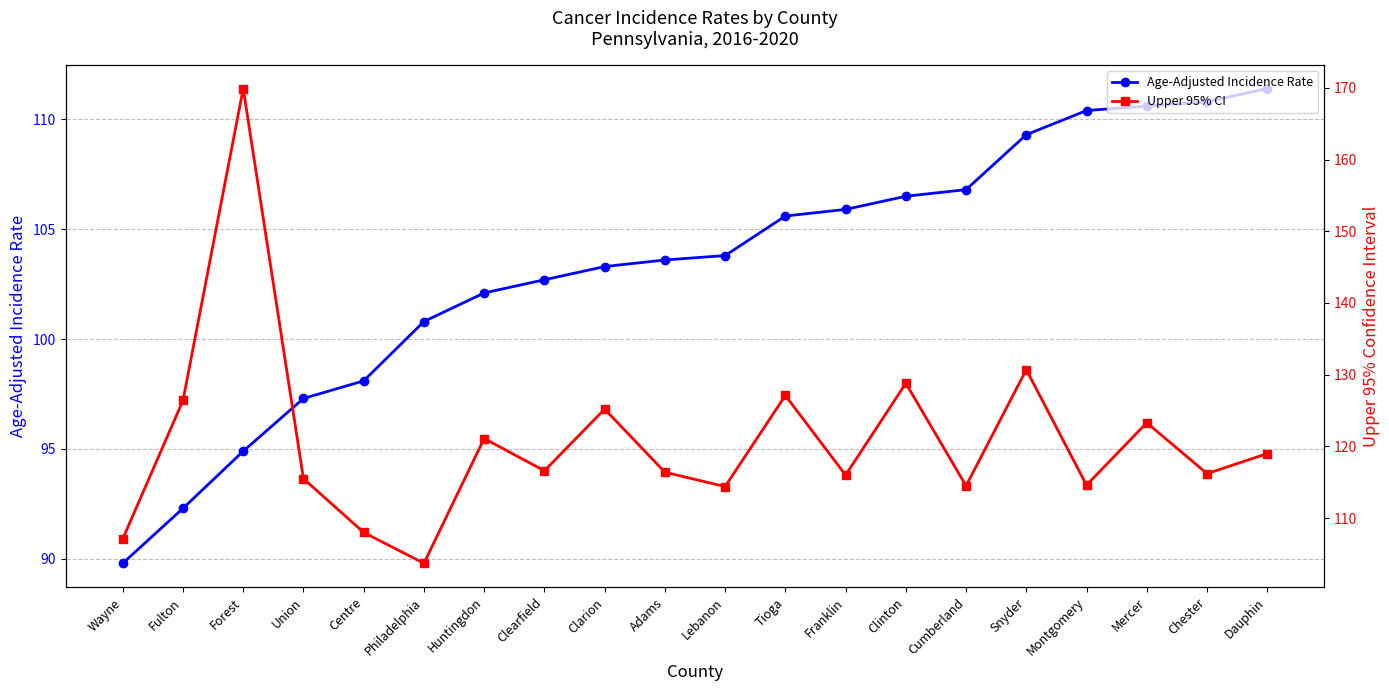

True or false: Upper 95% CI and Age-Adjusted Incidence Rate cross at least once.

False